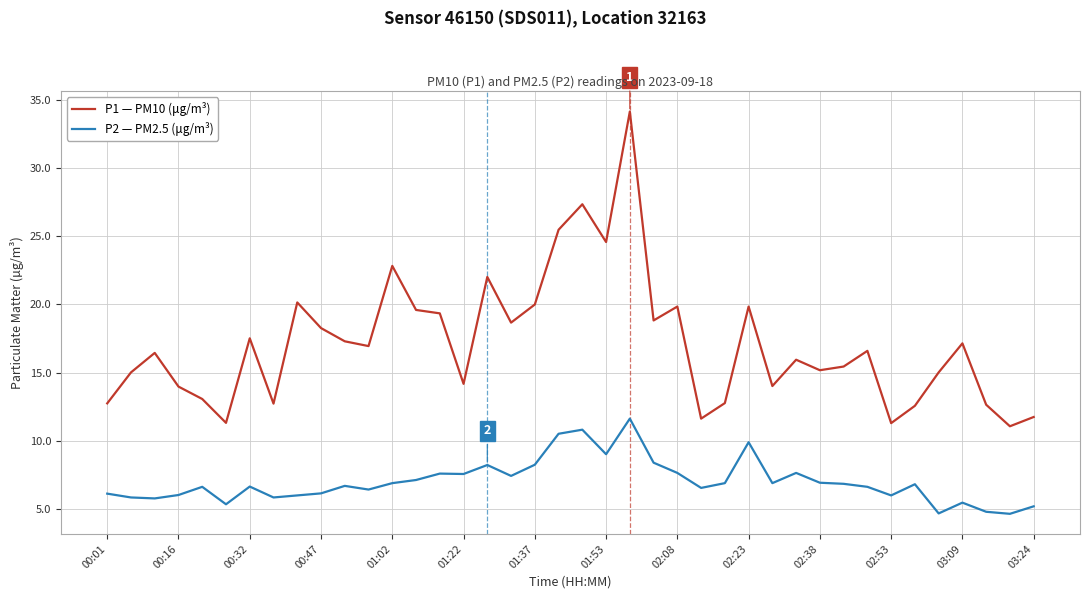

Rank the series by their average value, from highest to lowest.

P1 — PM10 (μg/m³), P2 — PM2.5 (μg/m³)